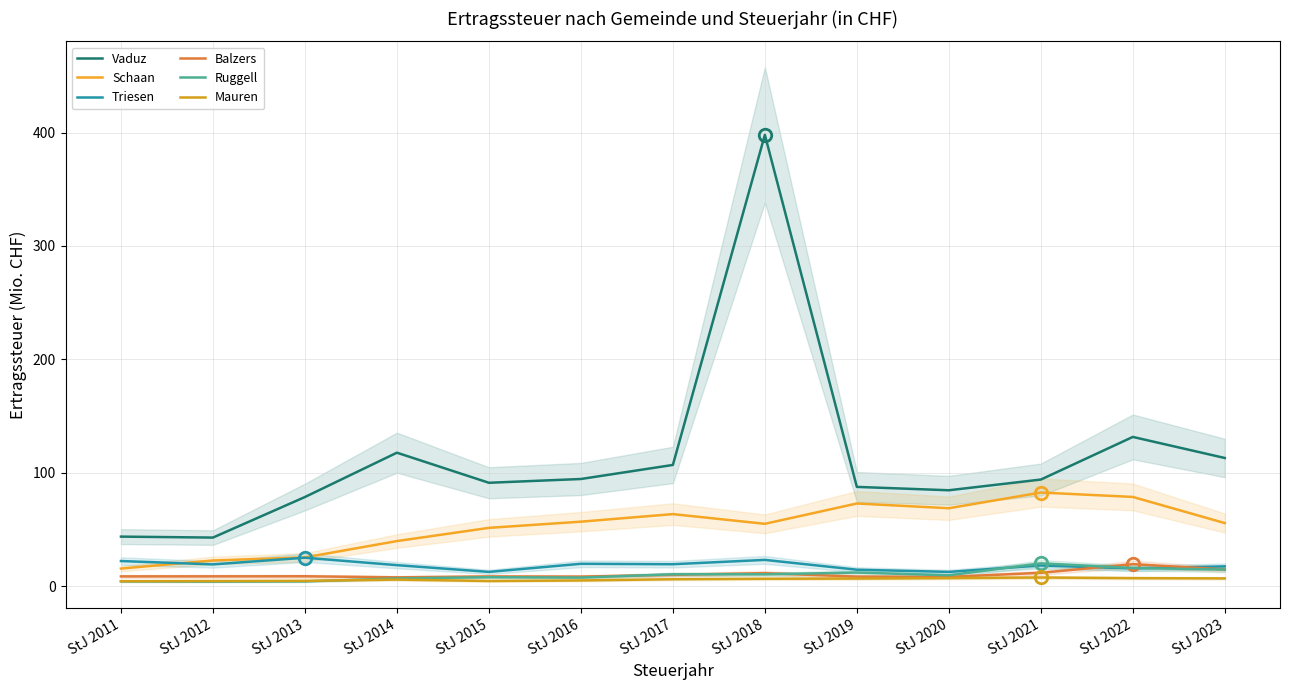

Reading right to left, list all the values displayed in this chart.

Vaduz: 113.1	131.6	94.1	84.6	87.6	398.0	106.9	94.5	91.2	117.7	78.7	42.9	43.7
Schaan: 55.7	78.7	82.6	68.8	73.0	55.0	63.6	56.9	51.5	39.8	25.4	22.7	15.6
Triesen: 17.5	15.7	18.3	12.6	14.6	23.2	19.4	19.8	12.6	18.6	25.1	19.3	22.2
Balzers: 14.8	19.5	11.8	8.3	8.5	11.5	10.0	8.5	8.6	7.8	8.8	8.7	8.7
Ruggell: 14.7	16.1	20.2	9.6	12.0	10.5	10.6	7.6	8.0	6.9	4.3	4.0	4.3
Mauren: 6.9	7.2	7.7	7.2	6.8	6.6	6.2	5.1	4.6	5.9	4.8	4.6	4.5